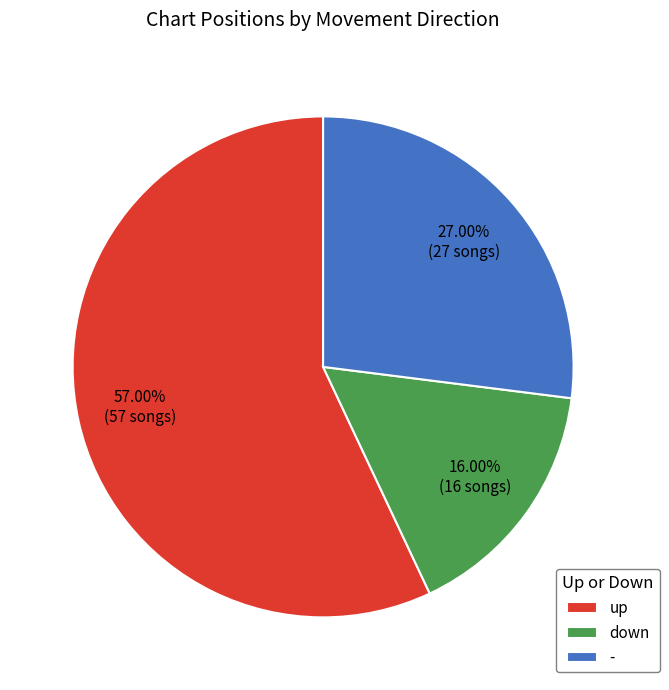

Which slice is the smallest?

down